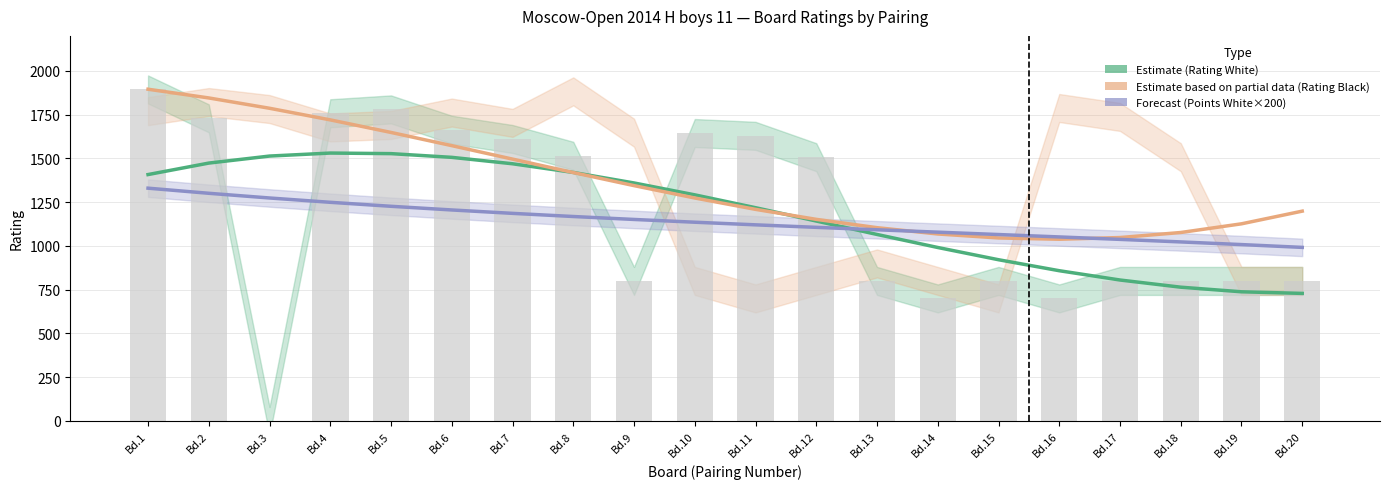

What value does the Rating Black (Partial) series have at Bd.8?

1419.2